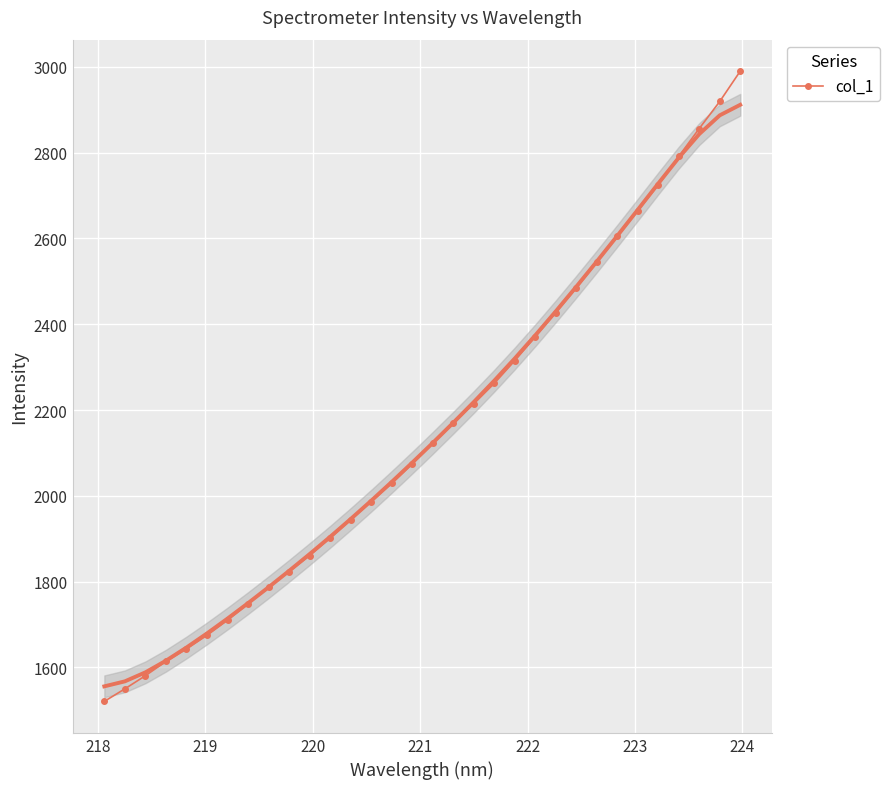

What is the sum of all values?

68911.6